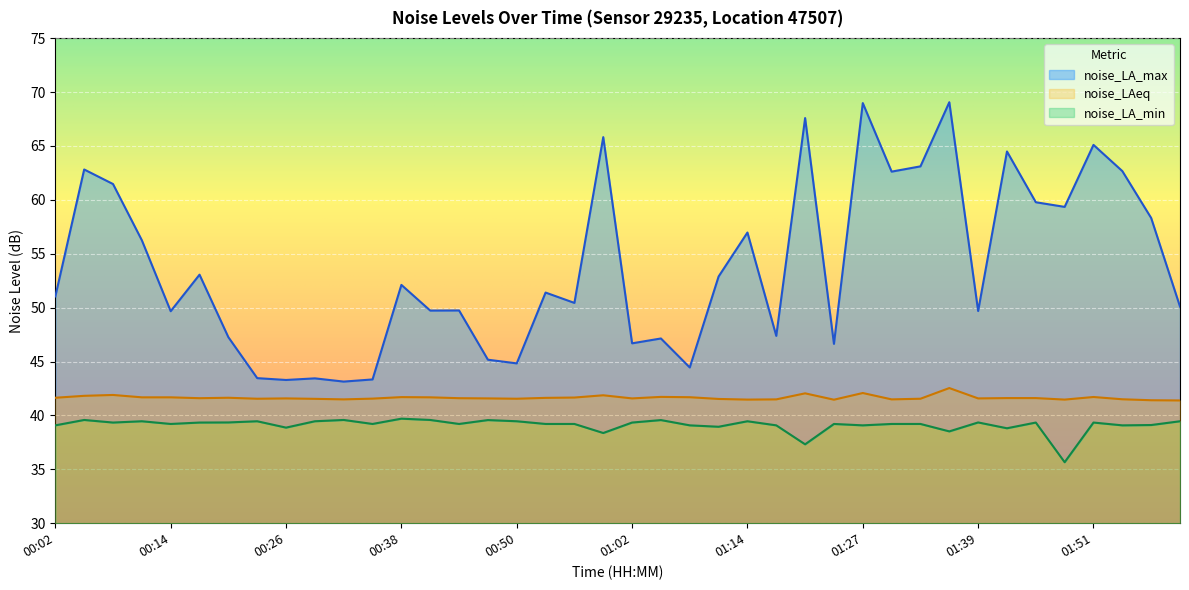

List the labels in order of noise_LA_min value, smallest first.

01:48, 01:21, 00:59, 01:36, 01:42, 00:26, 01:11, 00:02, 01:08, 01:17, 01:27, 01:54, 01:57, 00:14, 00:35, 00:44, 00:53, 00:56, 01:24, 01:30, 01:33, 00:08, 00:17, 01:02, 01:45, 01:51, 00:20, 01:39, 00:11, 00:23, 00:29, 00:50, 01:14, 02:00, 00:47, 01:05, 00:05, 00:32, 00:41, 00:38